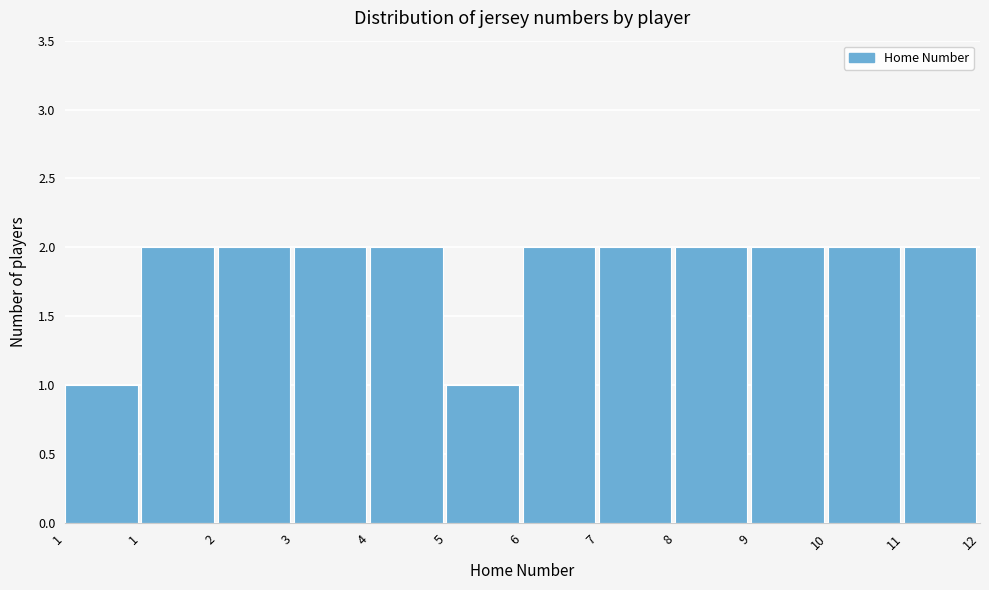

How many categories are shown in the chart?

12